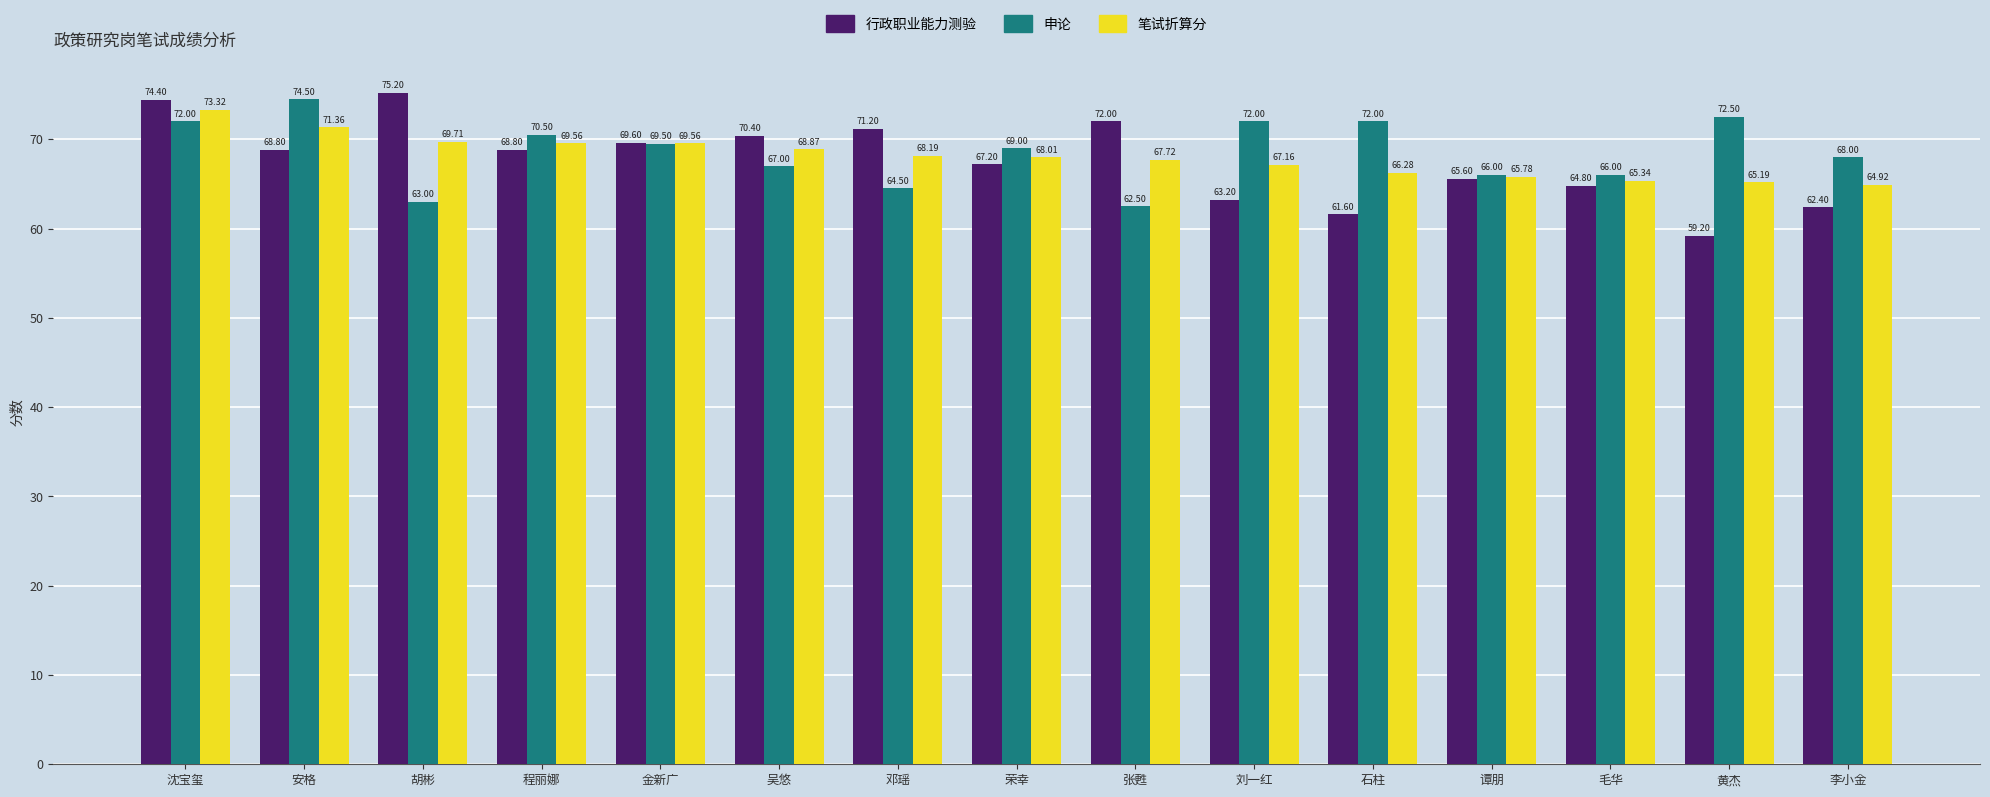

Does the chart contain stacked bars?

No